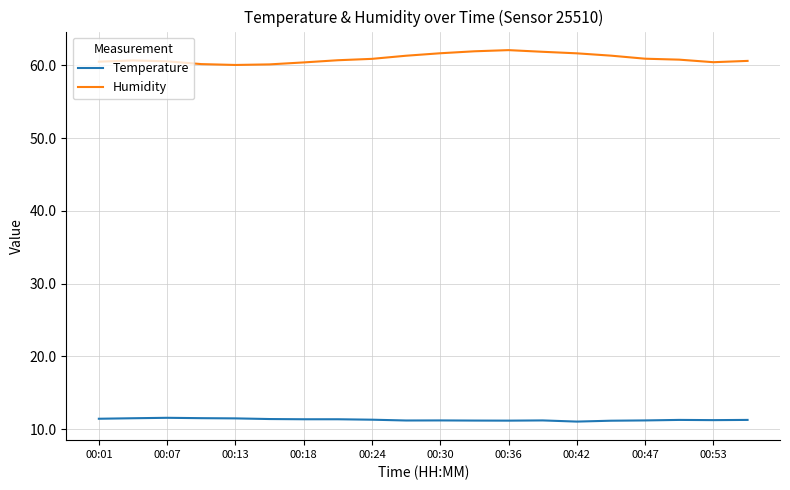

List the series in order of their peak value, highest first.

Humidity, Temperature